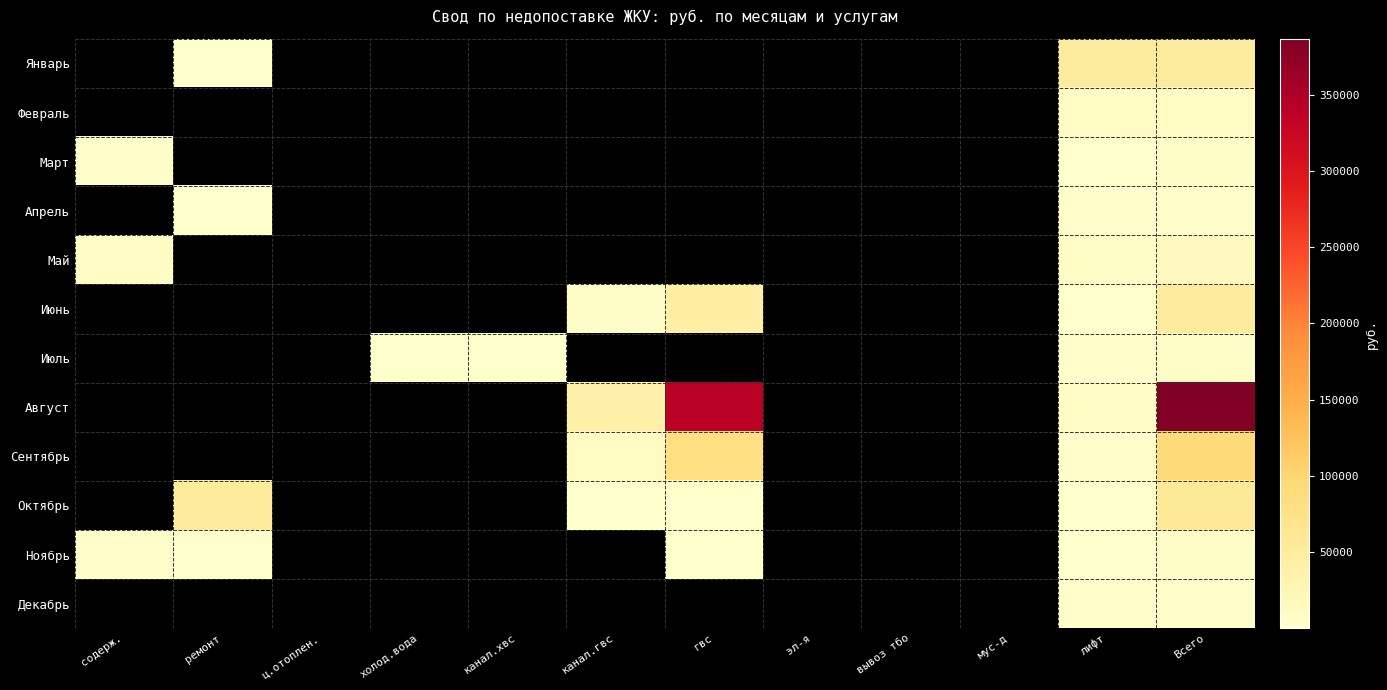

Reading left to right, list all the values displayed in this chart.

Январь: содерж.=0.0	ремонт=1382.4	ц.отоплен.=0.0	холод.вода=0.0	канал.хвс=0.0	канал.гвс=0.0	гвс=0.0	эл-я=0.0	вывоз тбо=0.0	мус-д=0.0	лифт=49986.4	Всего=51368.8
Февраль: содерж.=0.0	ремонт=0.0	ц.отоплен.=0.0	холод.вода=0.0	канал.хвс=0.0	канал.гвс=0.0	гвс=0.0	эл-я=0.0	вывоз тбо=0.0	мус-д=0.0	лифт=11362.9	Всего=11362.9
Март: содерж.=3905.2	ремонт=0.0	ц.отоплен.=0.0	холод.вода=0.0	канал.хвс=0.0	канал.гвс=0.0	гвс=0.0	эл-я=0.0	вывоз тбо=0.0	мус-д=0.0	лифт=1227.5	Всего=5132.7
Апрель: содерж.=0.0	ремонт=187.4	ц.отоплен.=0.0	холод.вода=0.0	канал.хвс=0.0	канал.гвс=0.0	гвс=0.0	эл-я=0.0	вывоз тбо=0.0	мус-д=0.0	лифт=2993.3	Всего=3180.7
Май: содерж.=7977.4	ремонт=0.0	ц.отоплен.=0.0	холод.вода=0.0	канал.хвс=0.0	канал.гвс=0.0	гвс=0.0	эл-я=0.0	вывоз тбо=0.0	мус-д=0.0	лифт=5997.3	Всего=13974.7
Июнь: содерж.=0.0	ремонт=0.0	ц.отоплен.=0.0	холод.вода=0.0	канал.хвс=0.0	канал.гвс=5208.6	гвс=44818.1	эл-я=0.0	вывоз тбо=0.0	мус-д=0.0	лифт=1367.7	Всего=51394.4
Июль: содерж.=0.0	ремонт=0.0	ц.отоплен.=0.0	холод.вода=1288.3	канал.хвс=890.2	канал.гвс=0.0	гвс=0.0	эл-я=0.0	вывоз тбо=0.0	мус-д=0.0	лифт=2869.5	Всего=5048.0
Август: содерж.=0.0	ремонт=0.0	ц.отоплен.=0.0	холод.вода=0.0	канал.хвс=0.0	канал.гвс=38593.9	гвс=339368.6	эл-я=0.0	вывоз тбо=0.0	мус-д=0.0	лифт=8781.4	Всего=386743.9
Сентябрь: содерж.=0.0	ремонт=0.0	ц.отоплен.=0.0	холод.вода=0.0	канал.хвс=0.0	канал.гвс=9421.7	гвс=82101.8	эл-я=0.0	вывоз тбо=0.0	мус-д=0.0	лифт=2751.0	Всего=94274.5
Октябрь: содерж.=0.0	ремонт=53516.0	ц.отоплен.=0.0	холод.вода=0.0	канал.хвс=0.0	канал.гвс=115.8	гвс=1014.7	эл-я=0.0	вывоз тбо=0.0	мус-д=0.0	лифт=1368.7	Всего=56015.3
Ноябрь: содерж.=3853.0	ремонт=215.4	ц.отоплен.=0.0	холод.вода=0.0	канал.хвс=0.0	канал.гвс=0.0	гвс=20.4	эл-я=0.0	вывоз тбо=0.0	мус-д=0.0	лифт=793.6	Всего=4882.4
Декабрь: содерж.=0.0	ремонт=0.0	ц.отоплен.=0.0	холод.вода=0.0	канал.хвс=0.0	канал.гвс=0.0	гвс=0.0	эл-я=0.0	вывоз тбо=0.0	мус-д=0.0	лифт=1957.5	Всего=1957.5